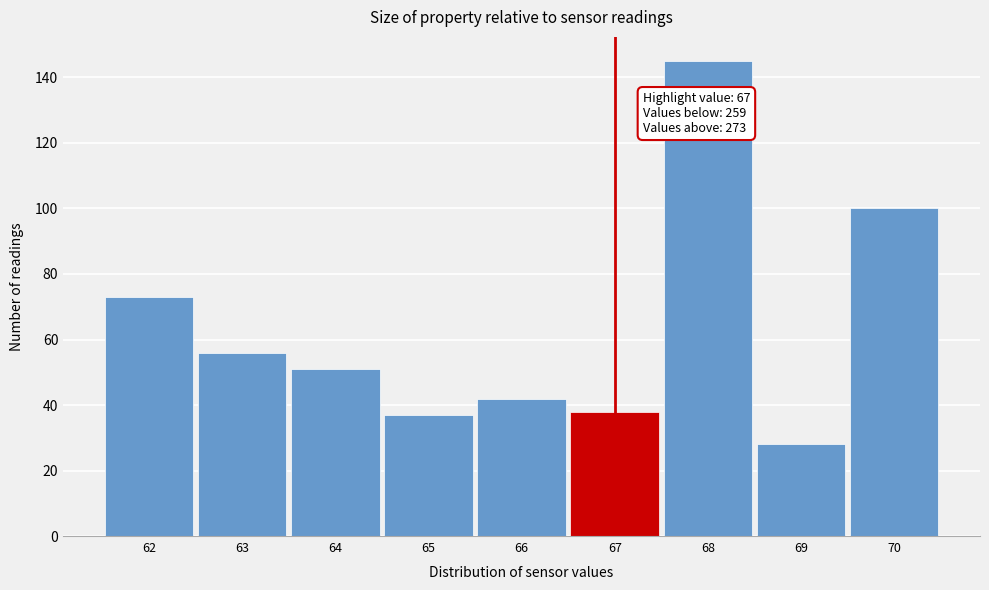

Which range on the x-axis has the tallest bar?

67.5 to 68.5